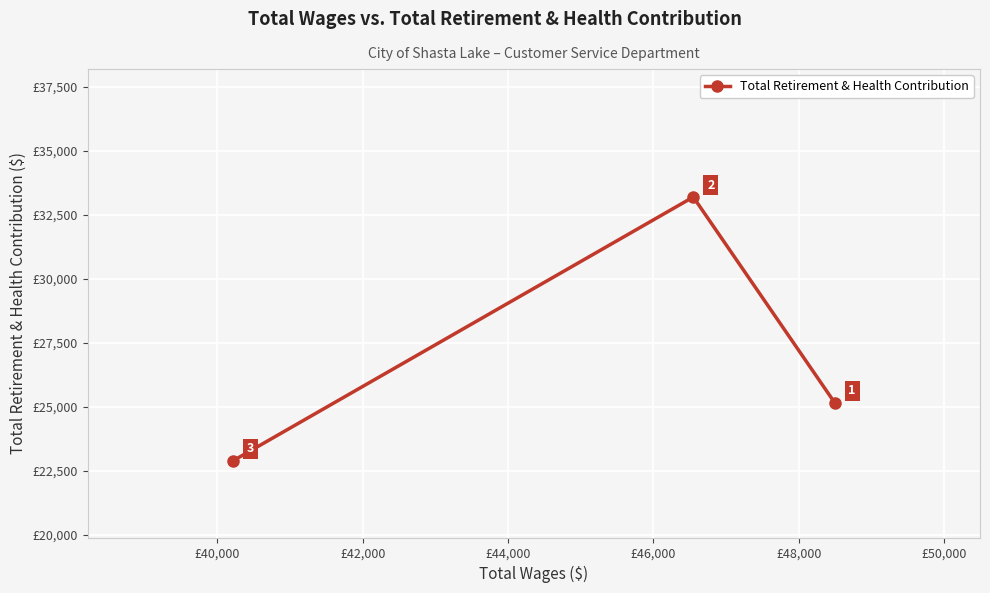

What is the greatest value displayed?

33197